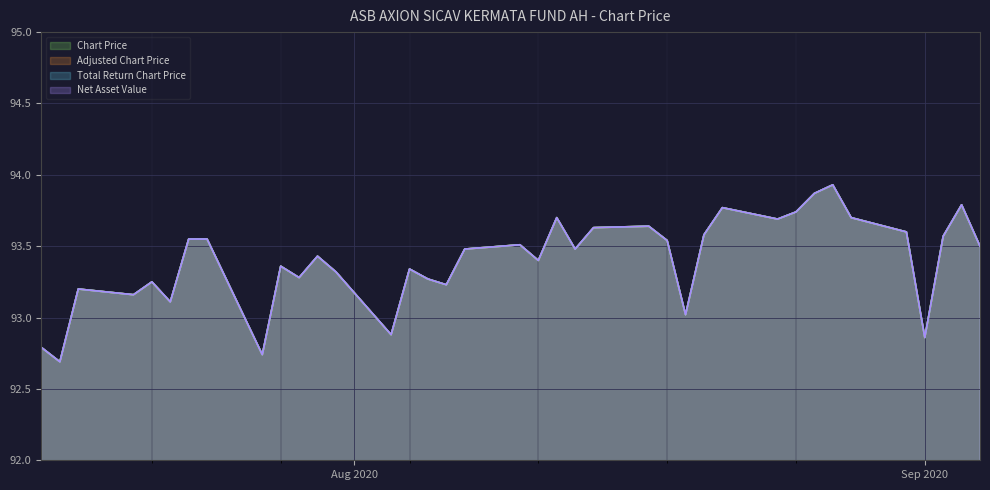

What is the value of the Total Return Chart Price point at the 1st from the left?

92.8